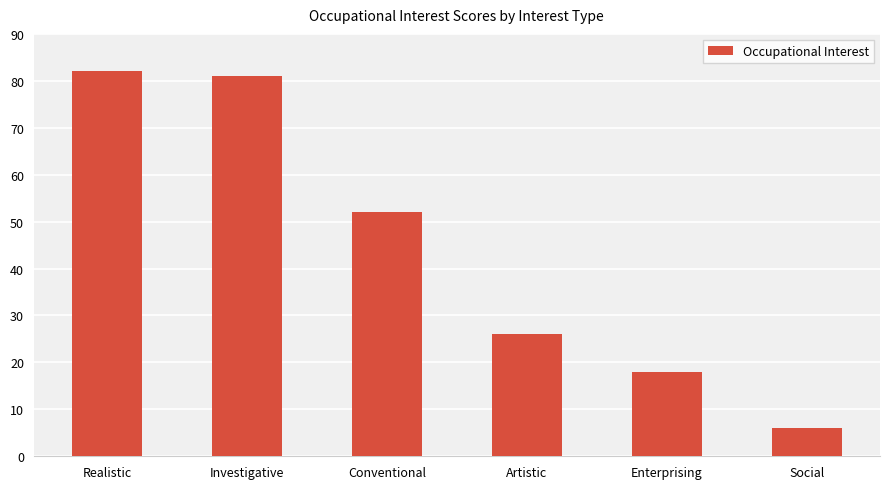

Reading left to right, extract all data points from this chart.

82	81	52	26	18	6